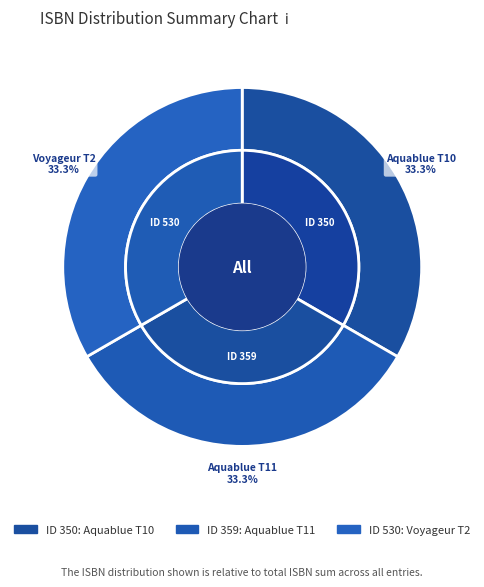

Which has a higher value, 350 or 359?

350